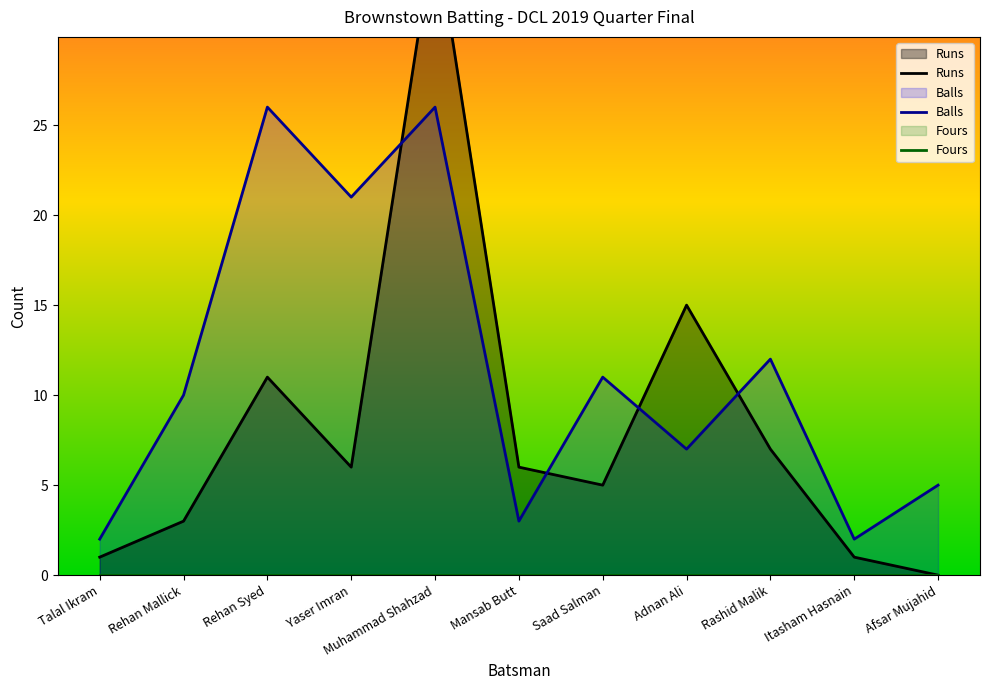

What is the label of the 1st point from the right?

Afsar Mujahid